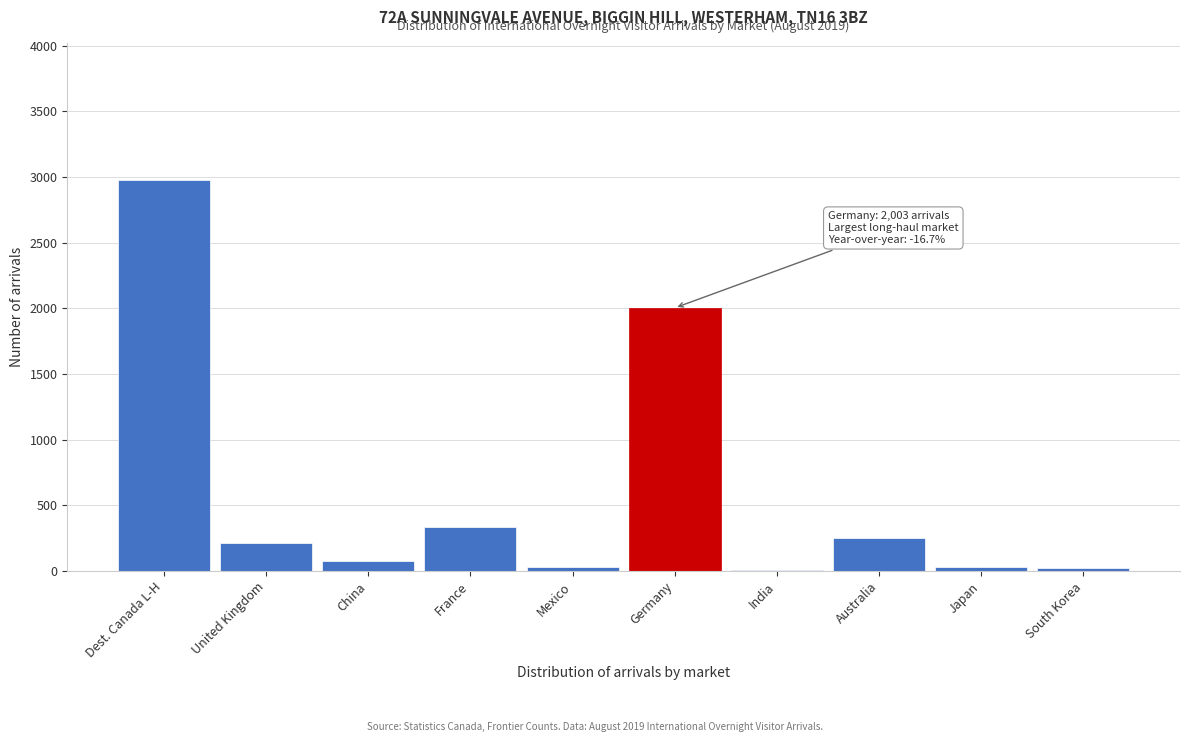

What is the ratio of the value at France to the value at Australia?

1.3